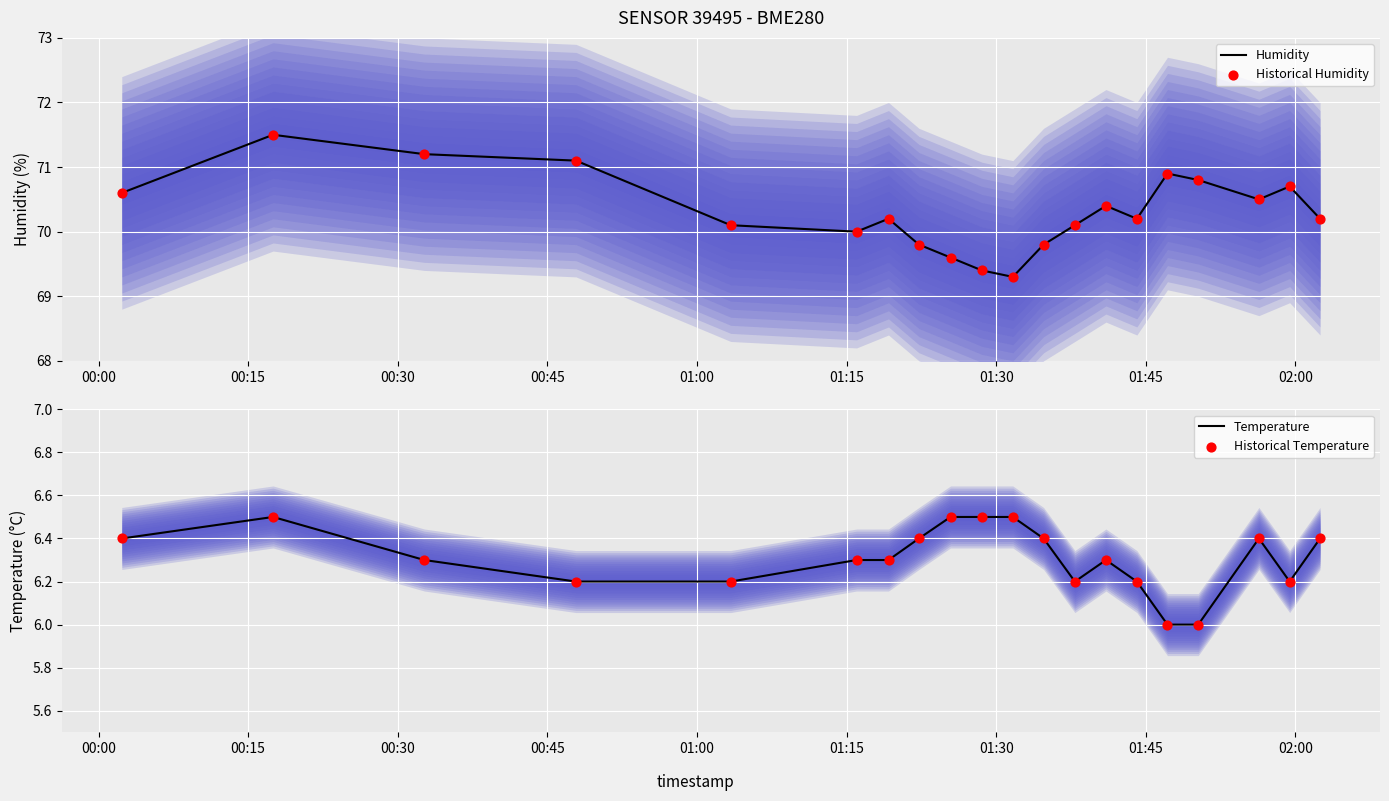

What are all the series names shown in the legend?

Humidity, Historical Humidity, Temperature, Historical Temperature